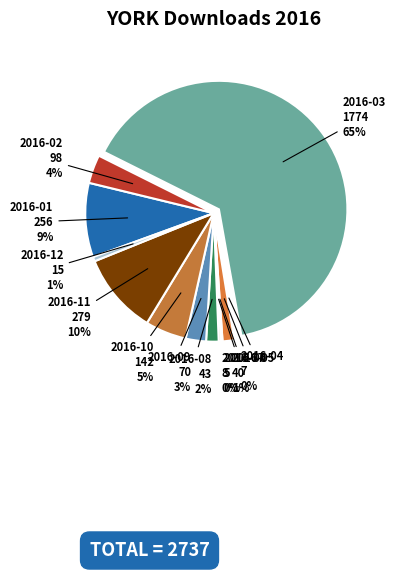

Combined, do 2016-08 and 2016-02 account for over 50%?

No